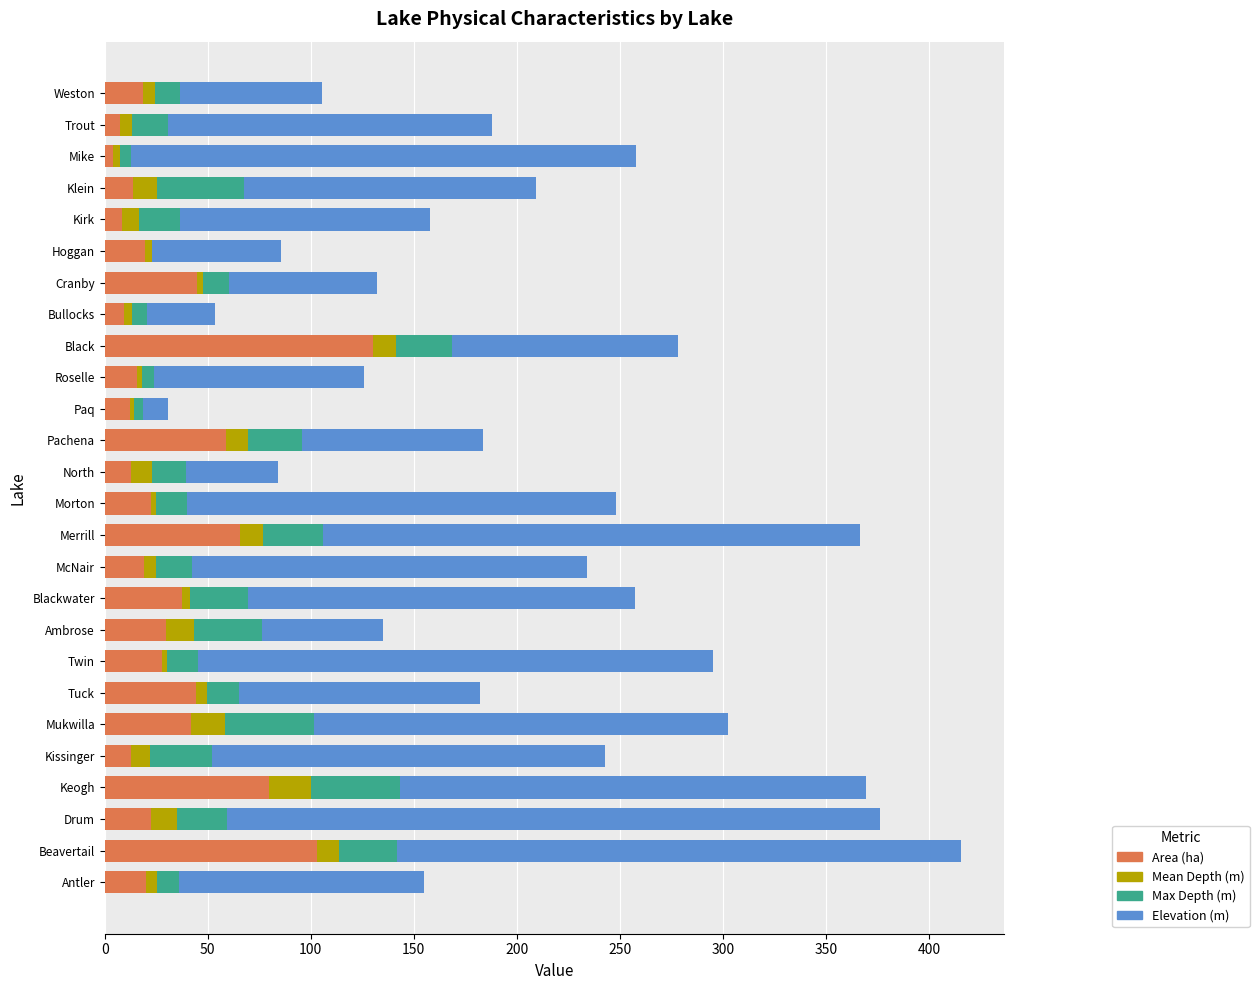

At which category is the sum across all series the highest?

Beavertail